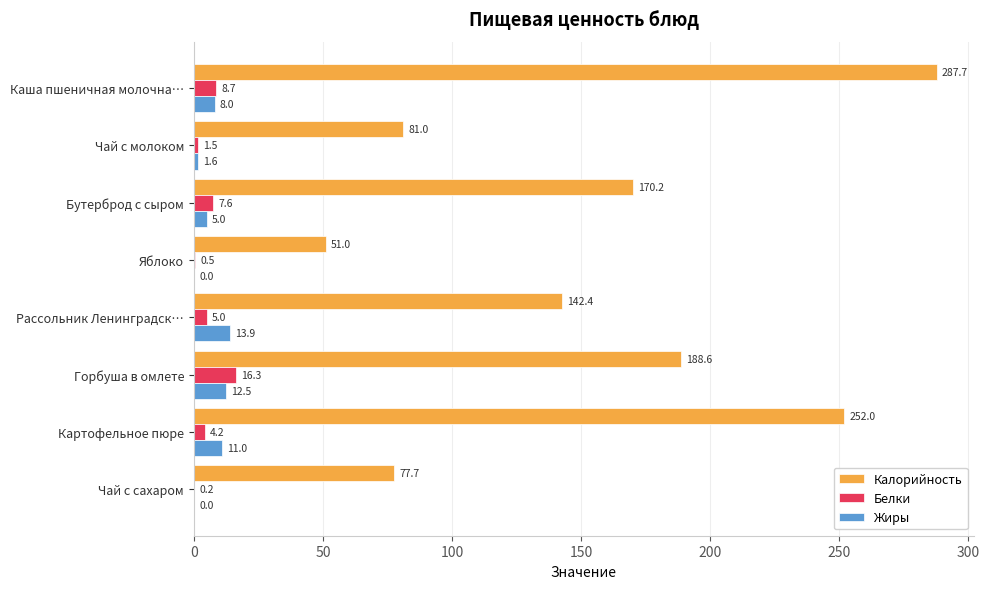

Is it true that Жиры equals 0.0 at Чай с сахаром?

True